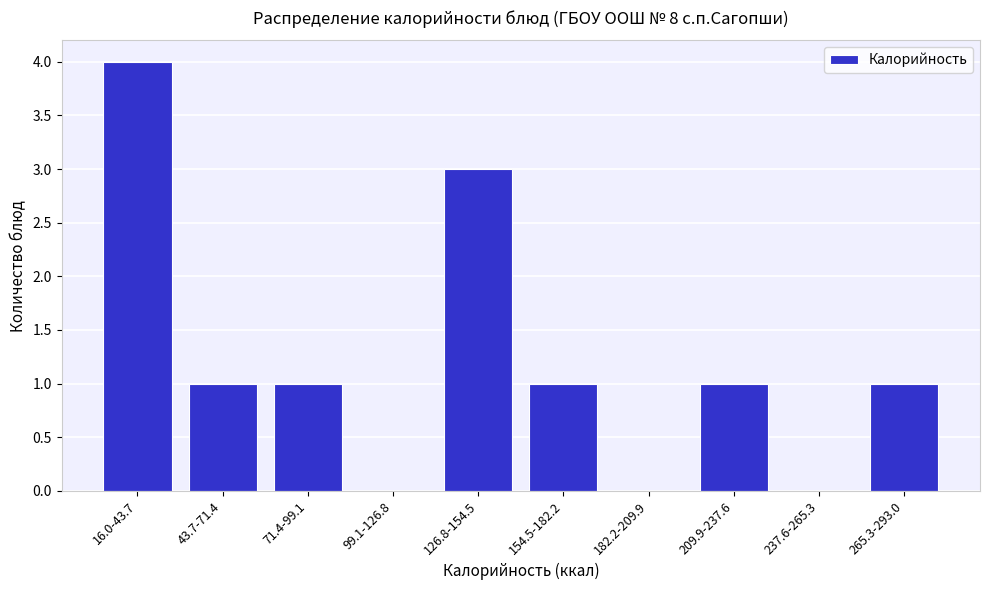

Reading left to right, what are all the values shown in this chart?

16.0-43.7=4	43.7-71.4=1	71.4-99.1=1	99.1-126.8=0	126.8-154.5=3	154.5-182.2=1	182.2-209.9=0	209.9-237.6=1	237.6-265.3=0	265.3-293.0=1